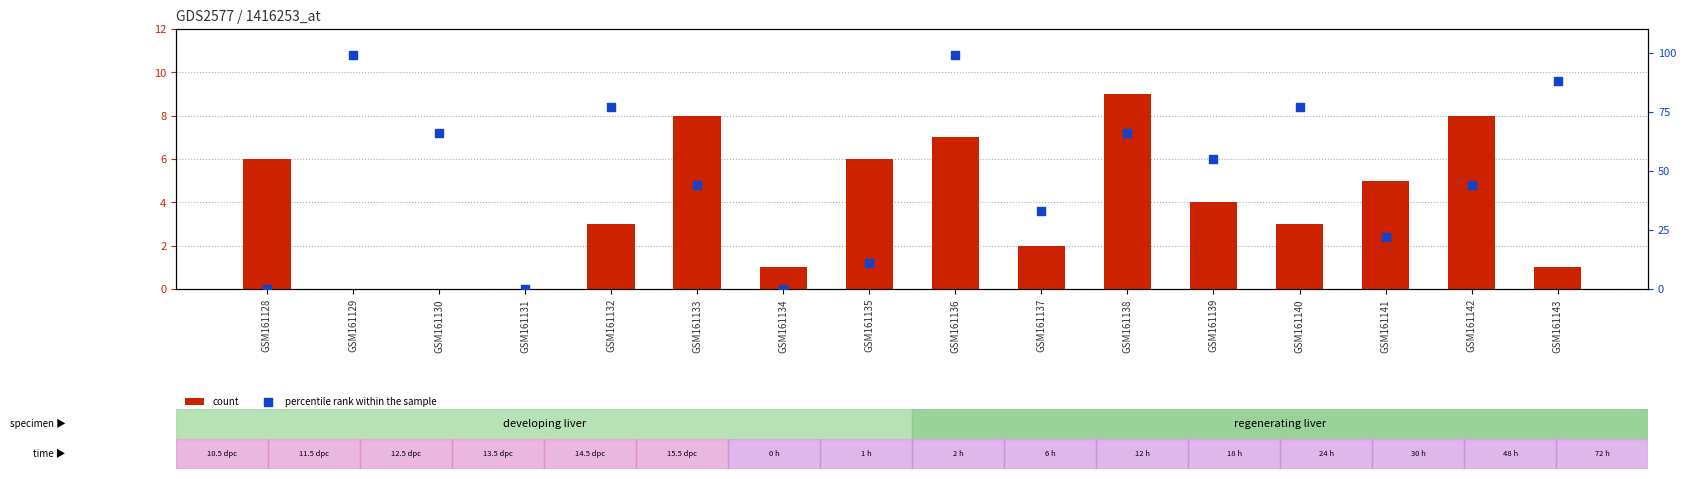

At how many categories does at least one series exceed 37?

10